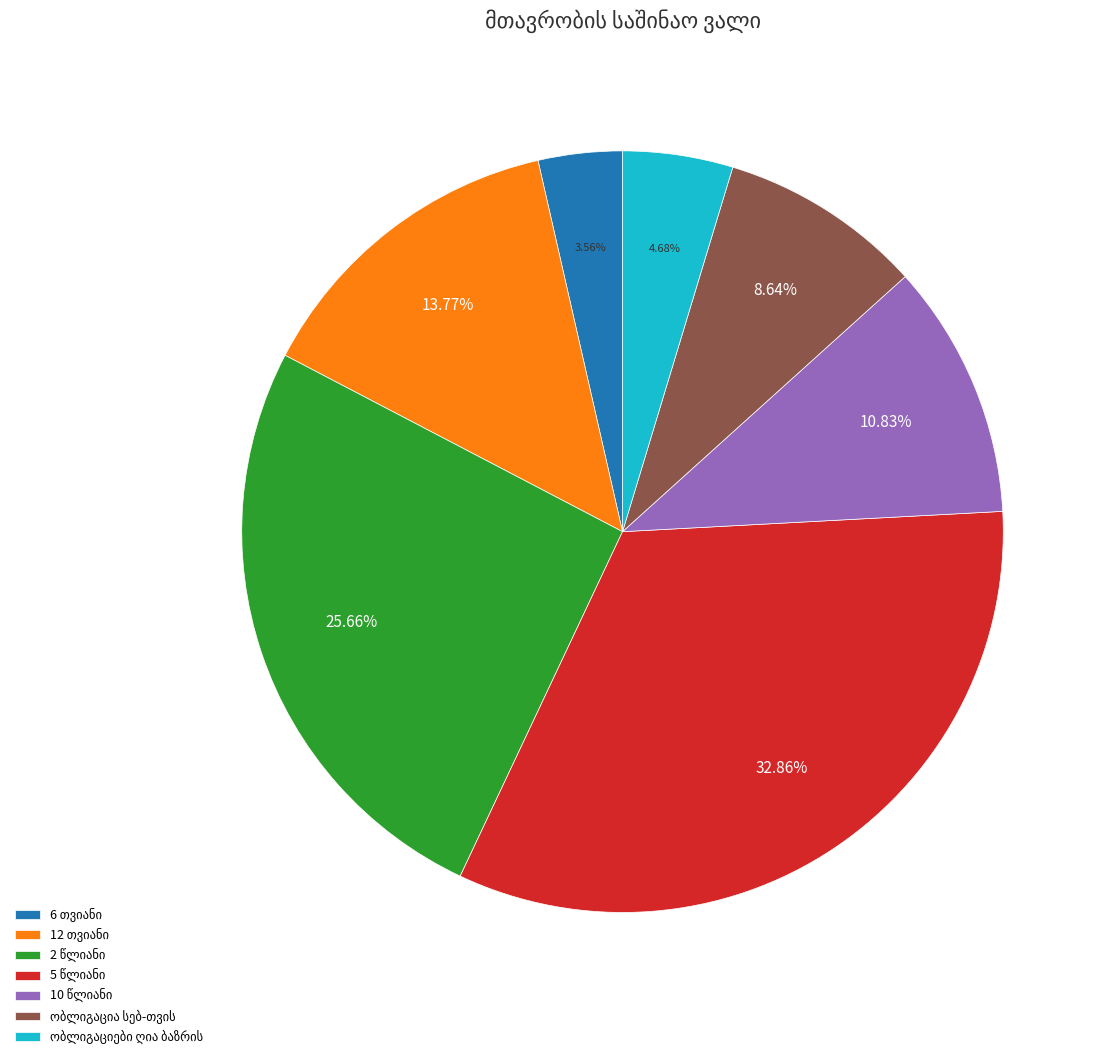

Is there a majority slice in this chart?

No